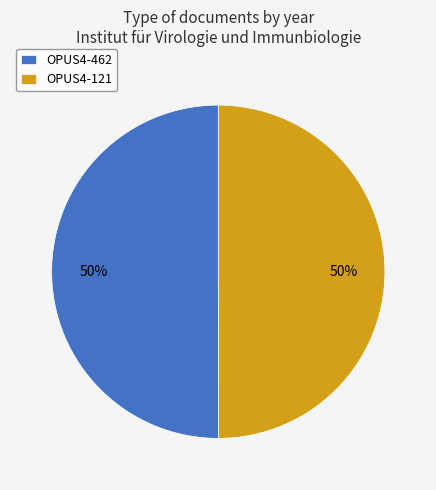

How many slices are in this pie chart?

2